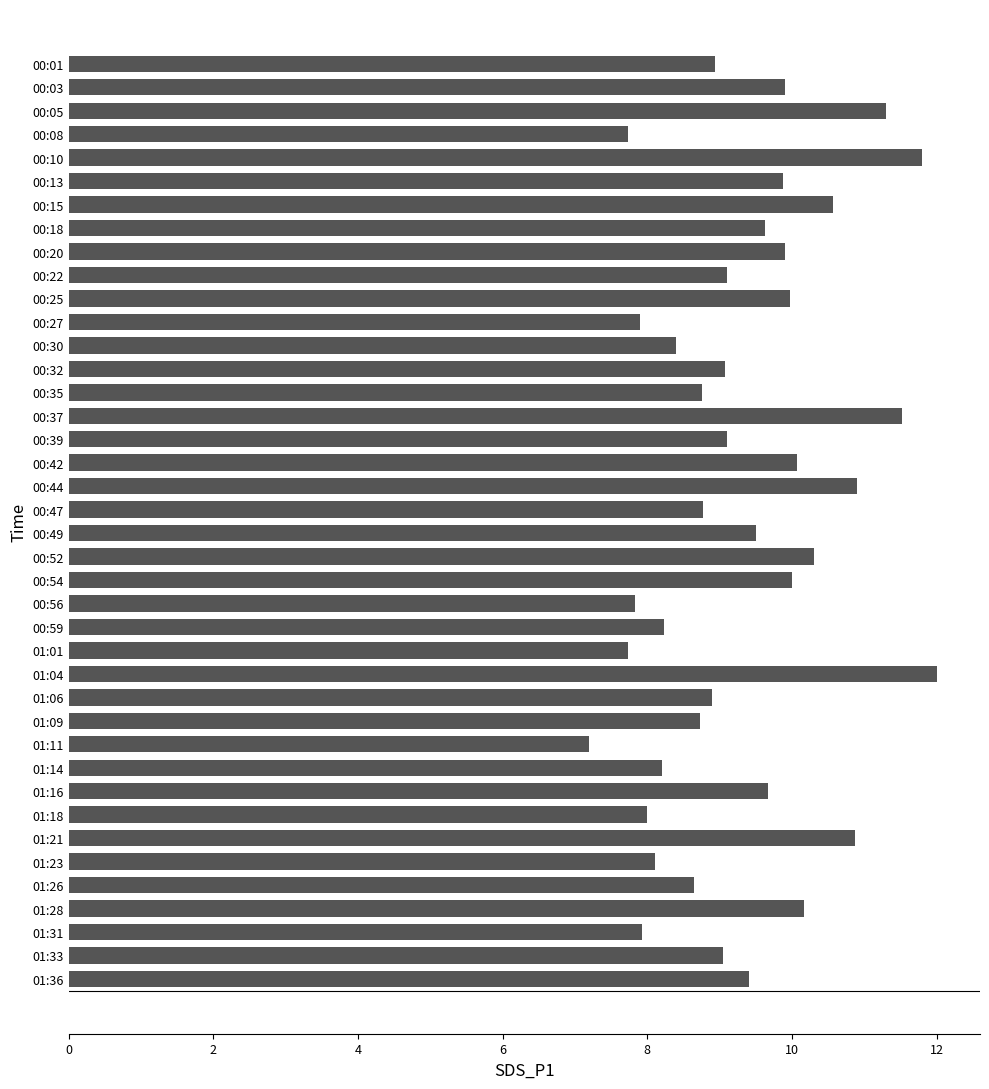

What is the greatest value displayed?

12.0